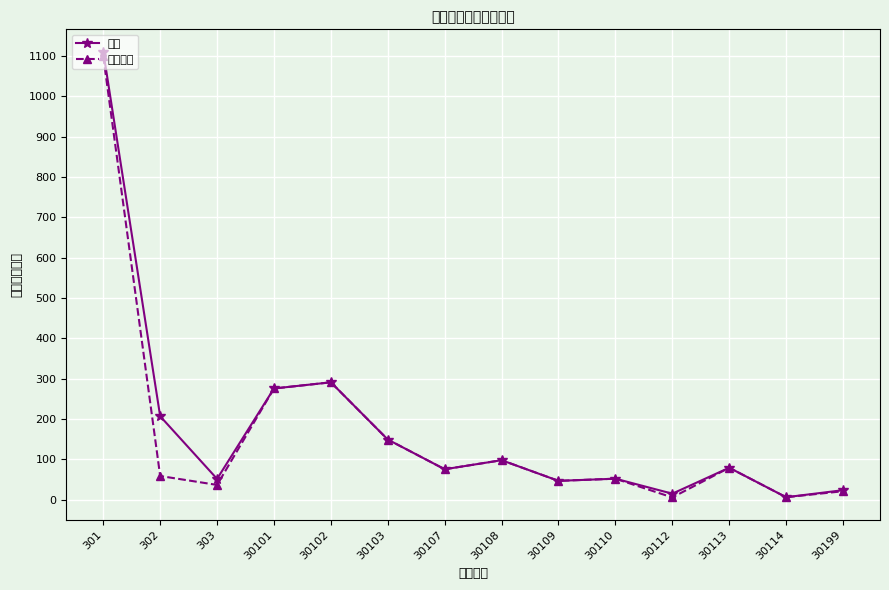

True or false: 合计 has a value of 51.5 at 303.

True